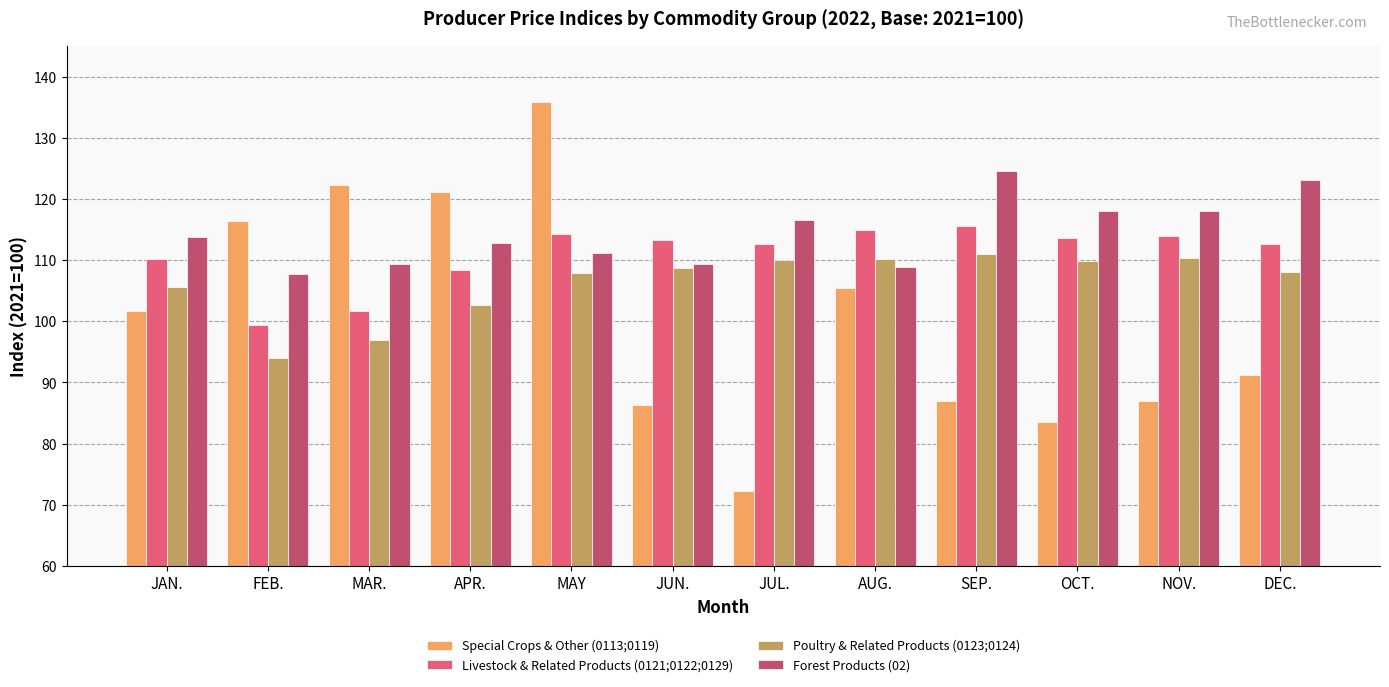

Count the number of categories in the chart.

12